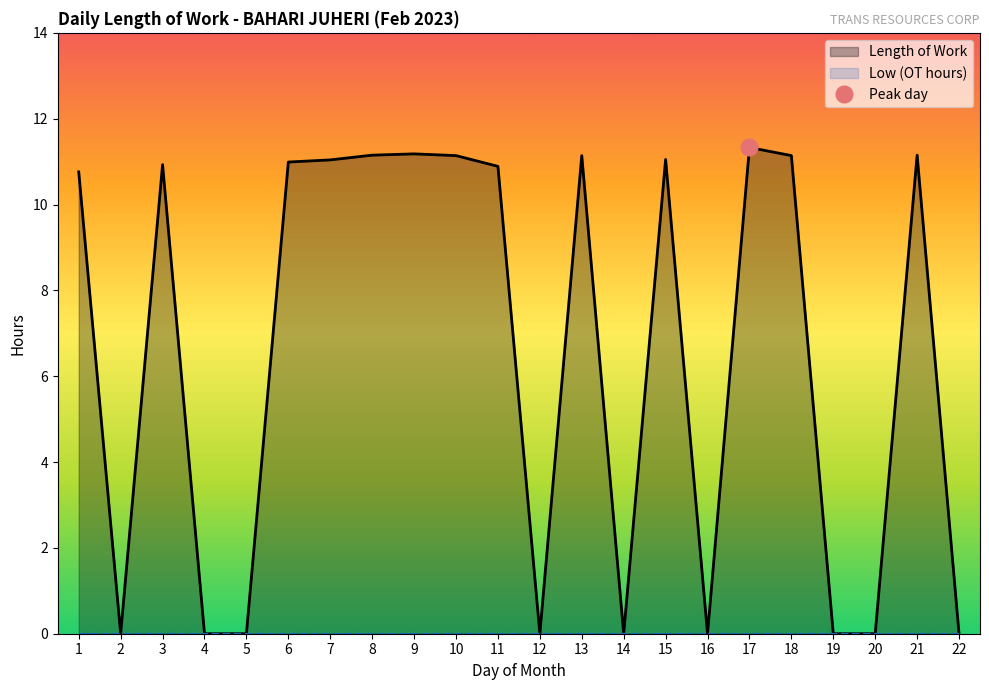

What is the difference between the maximum and minimum values?

11.3